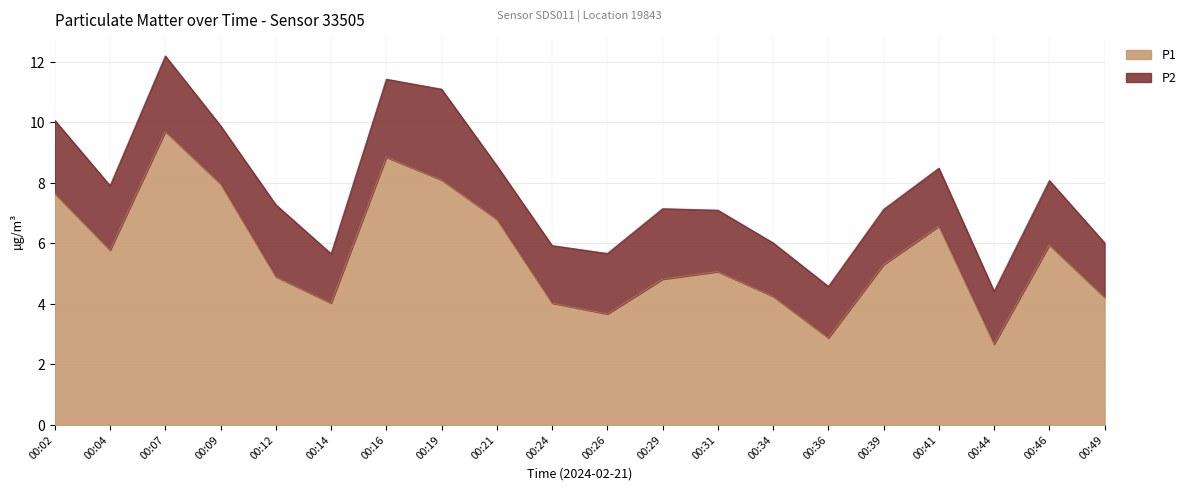

Between 00:49 and 00:36, which is larger?

00:49